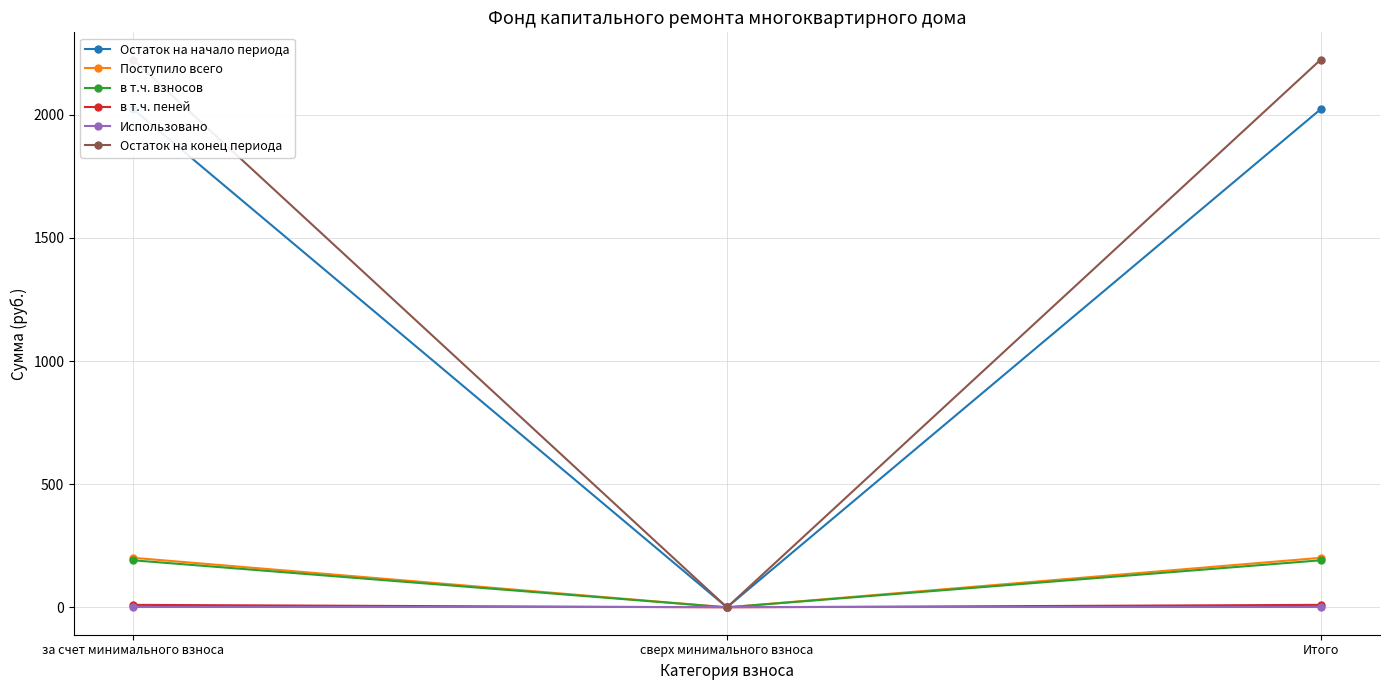

At which label does Поступило всего first exceed 201?

за счет минимального взноса